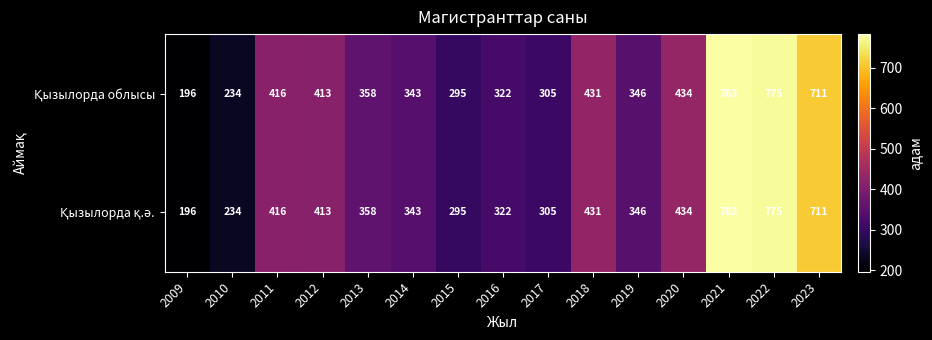

At which category is the sum across all series the highest?

2021